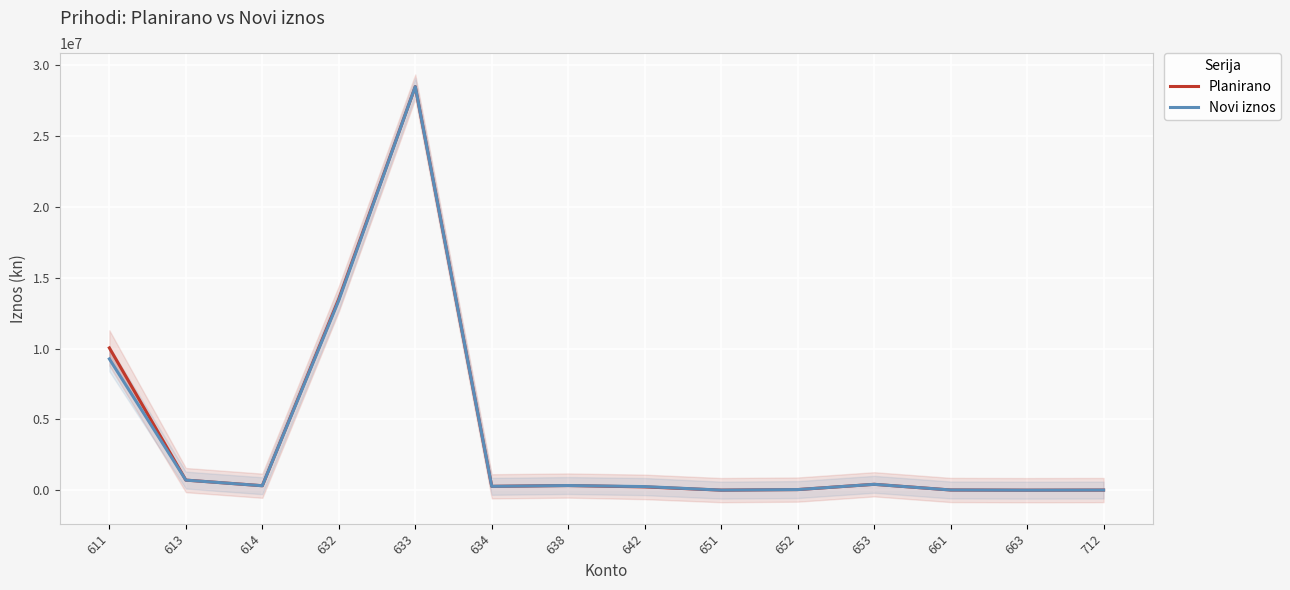

Between 642 and 653, which series saw the biggest shift?

Planirano